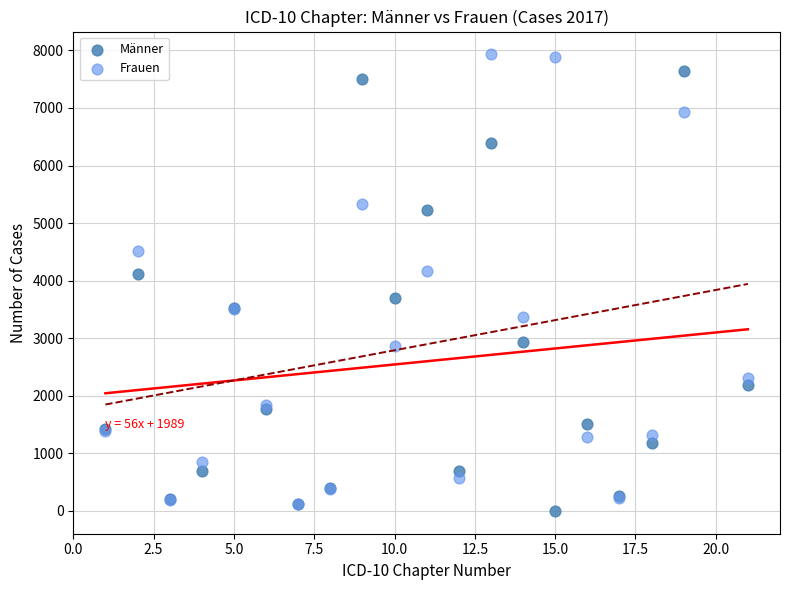

Which series reaches the minimum Y coordinate?

Männer